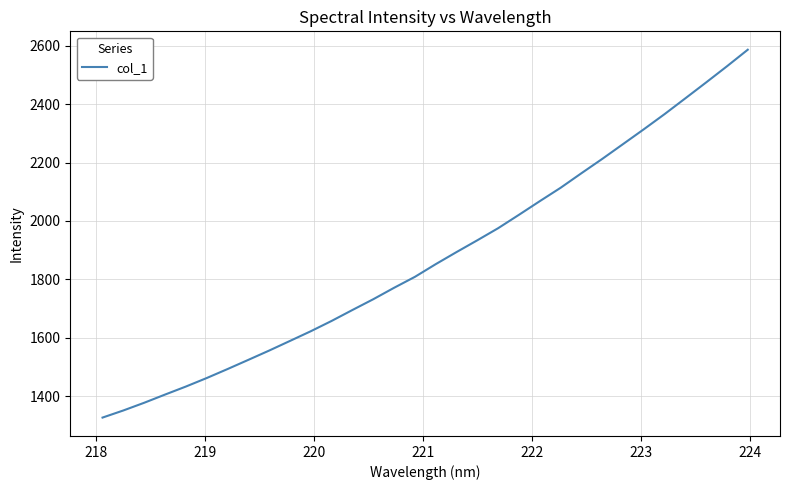

What is the minimum value shown in the chart?

1326.2